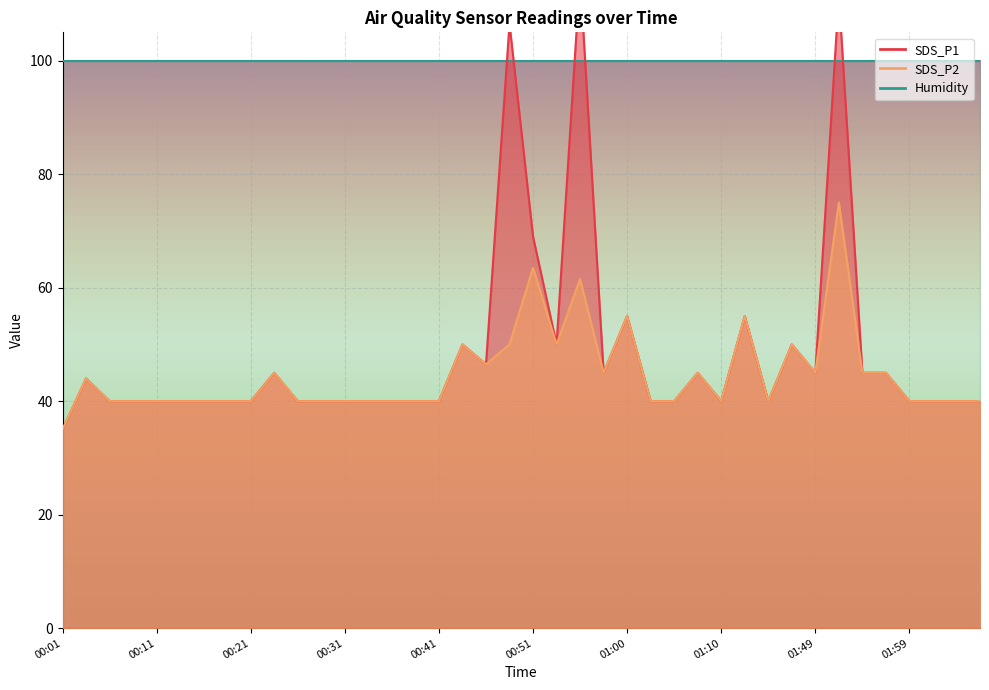

What is the average value of the SDS_P1 series?

48.4